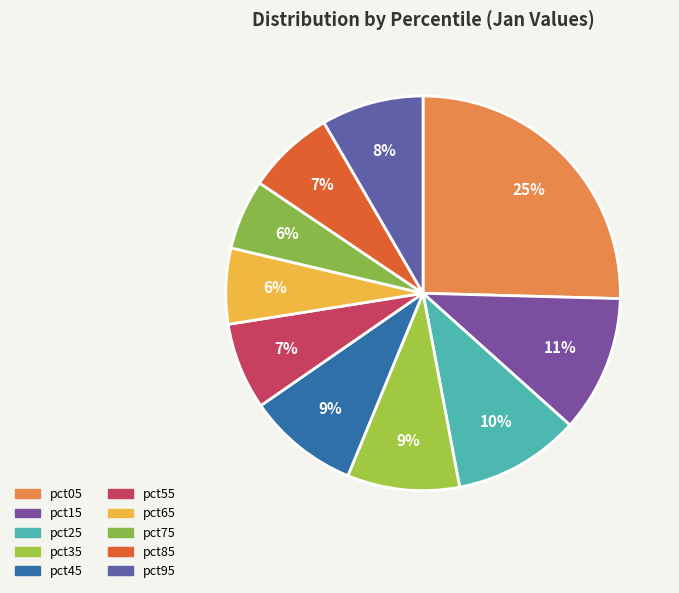

Is it true that pct05 is 25% of the pie?

True